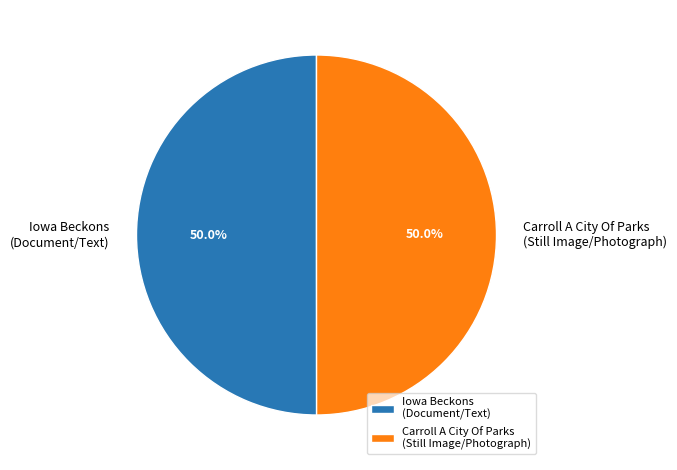

Combined, what portion of the pie is Iowa Beckons (Document/Text) and Carroll A City Of Parks (Still Image/Photograph)?

100.0%